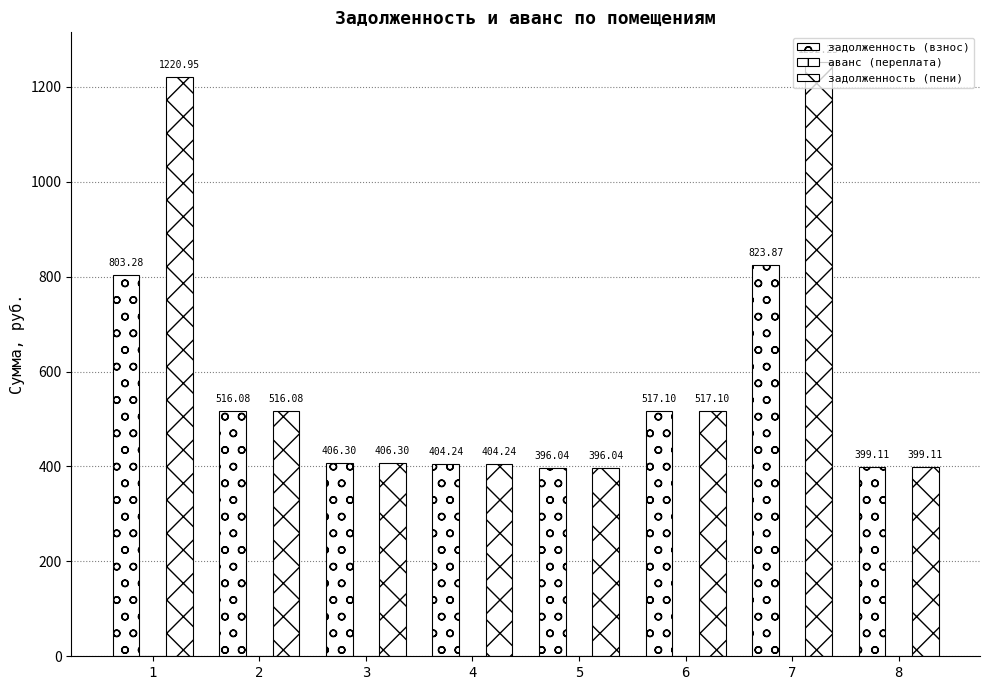

How many data points does each series have?

8